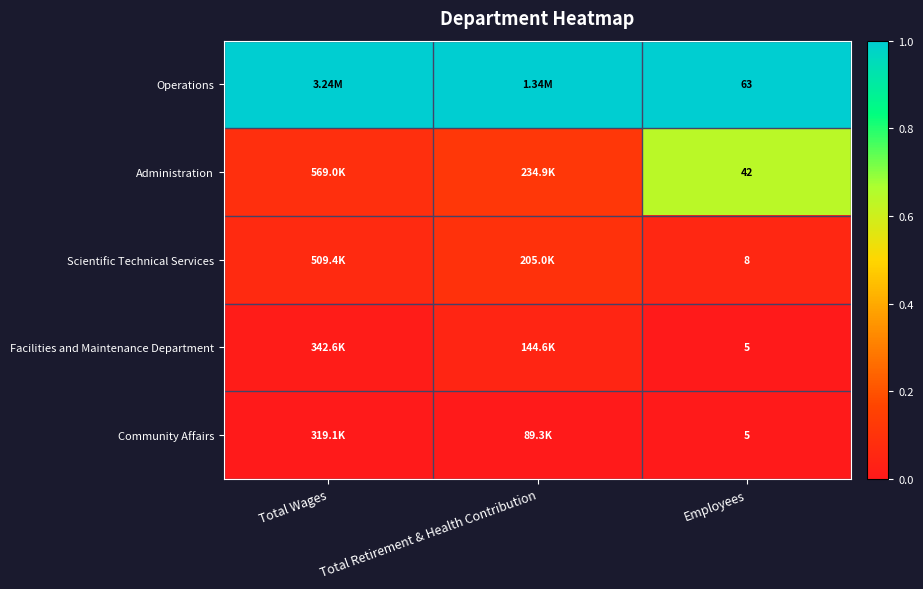

Is it true that Facilities and Maintenance Department equals 0.0 at Employees?

False